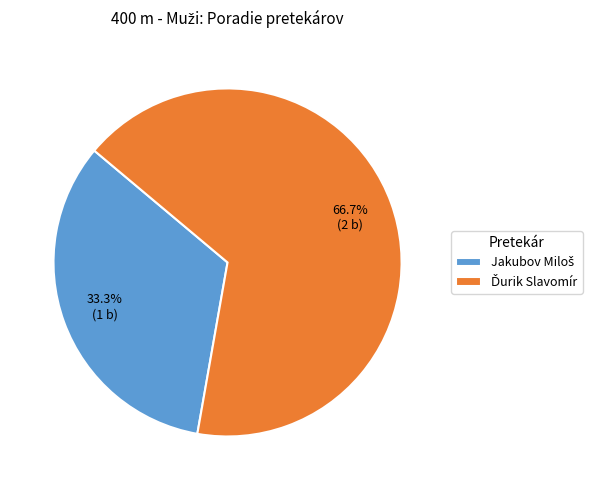

Is there any slice that represents more than half of the pie?

Yes